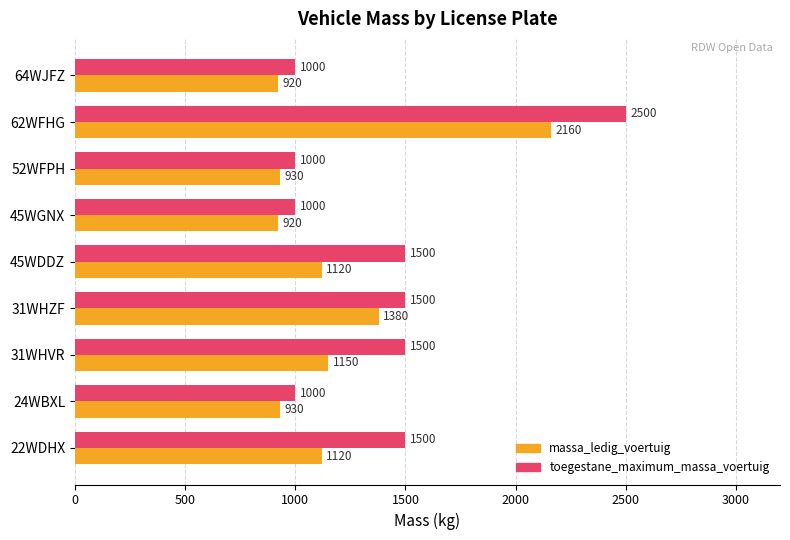

Where is massa_ledig_voertuig nearest to the value 1540?

31WHZF